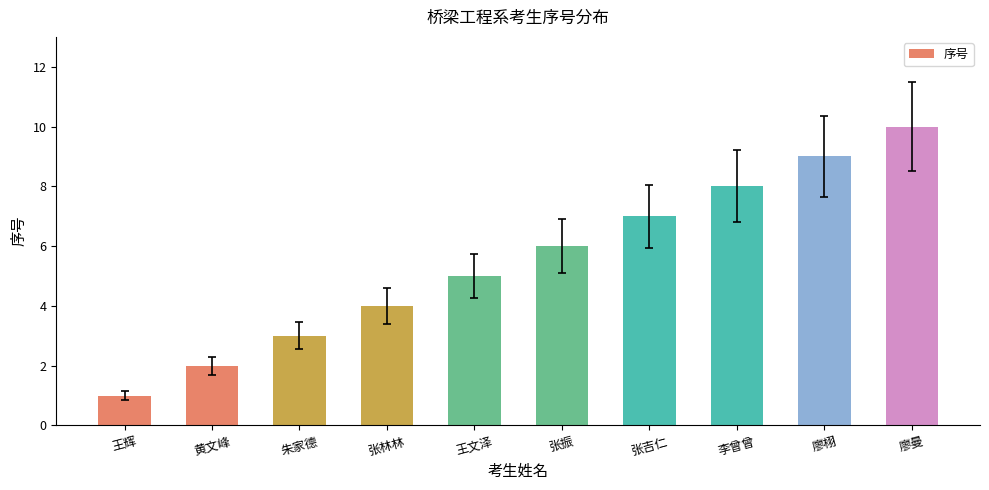

The value at 张林林 is 7. True or false?

False